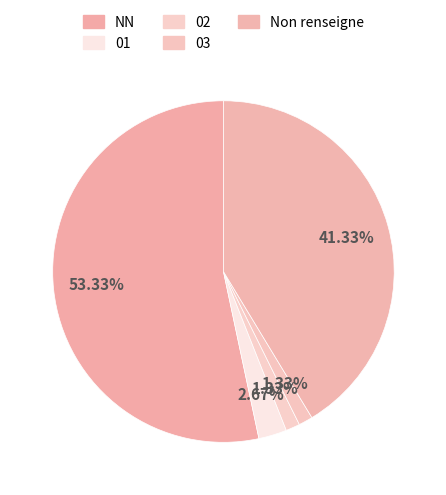

Combined, what portion of the pie is NN and 02?

54.7%